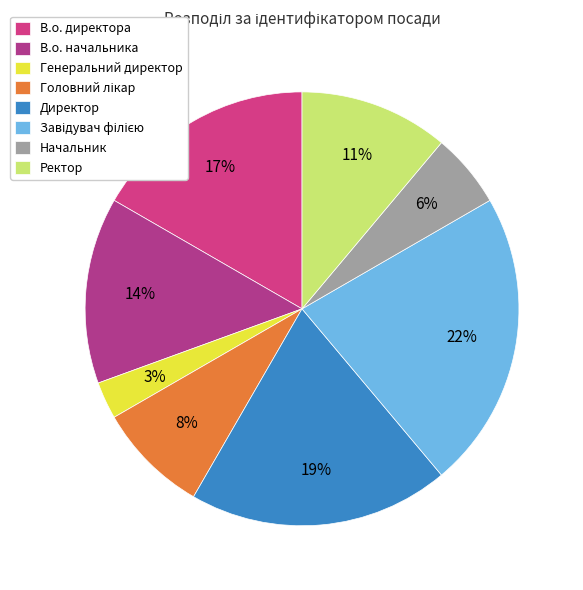

How many slices are in this pie chart?

8